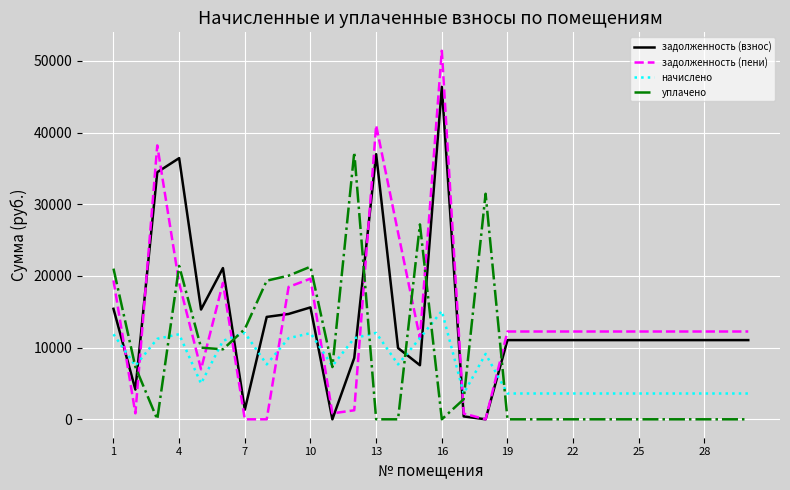

What is the maximum value for уплачено?

37258.0